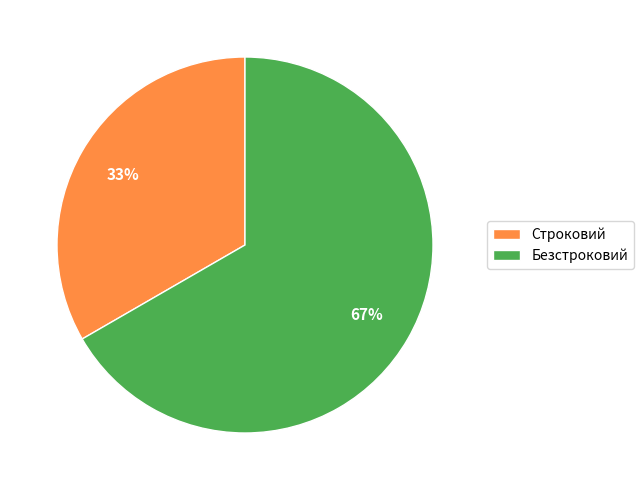

Do Строковий and Безстроковий together represent more than half of the pie?

Yes